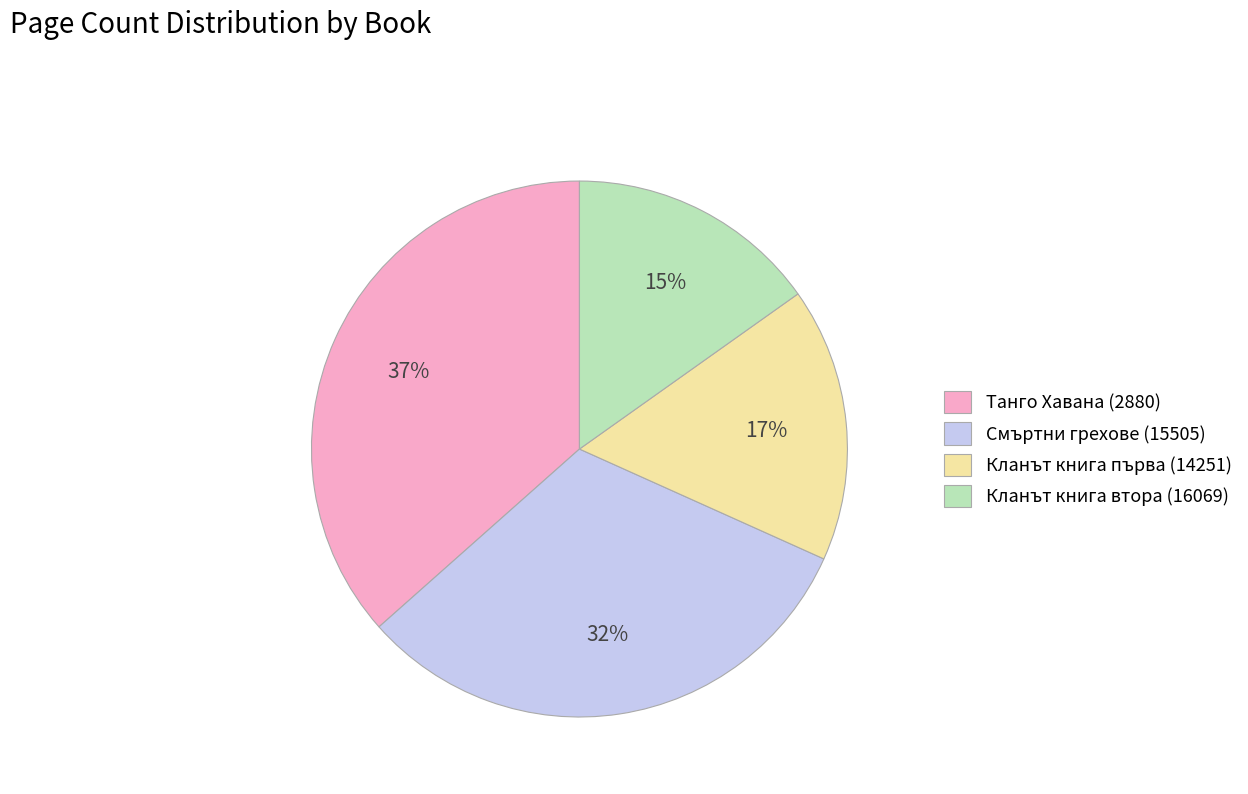

How many slices are in this pie chart?

4